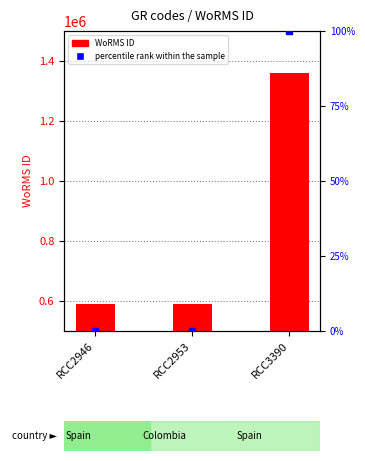

The value of percentile rank within the sample at RCC3390 is 100.0. True or false?

True